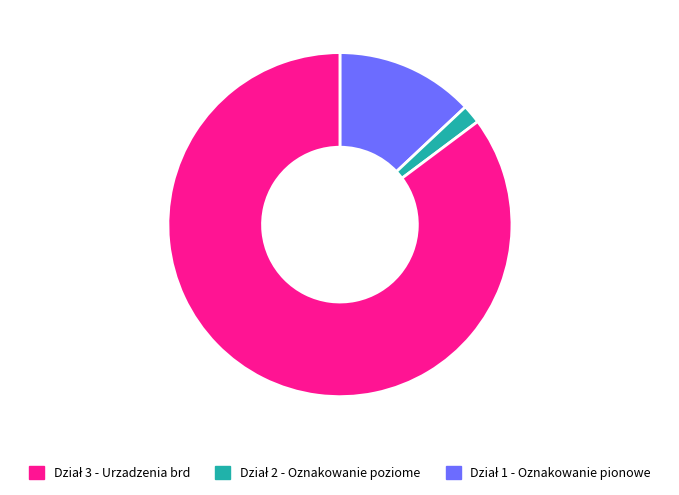

Does any single category account for the majority?

Yes